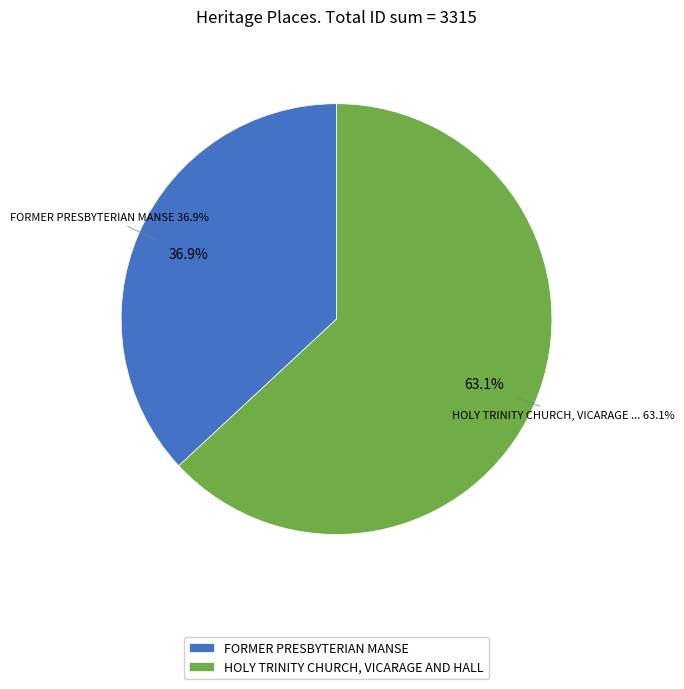

What is the total percentage of FORMER PRESBYTERIAN MANSE and HOLY TRINITY CHURCH, VICARAGE AND HALL?

100.0%